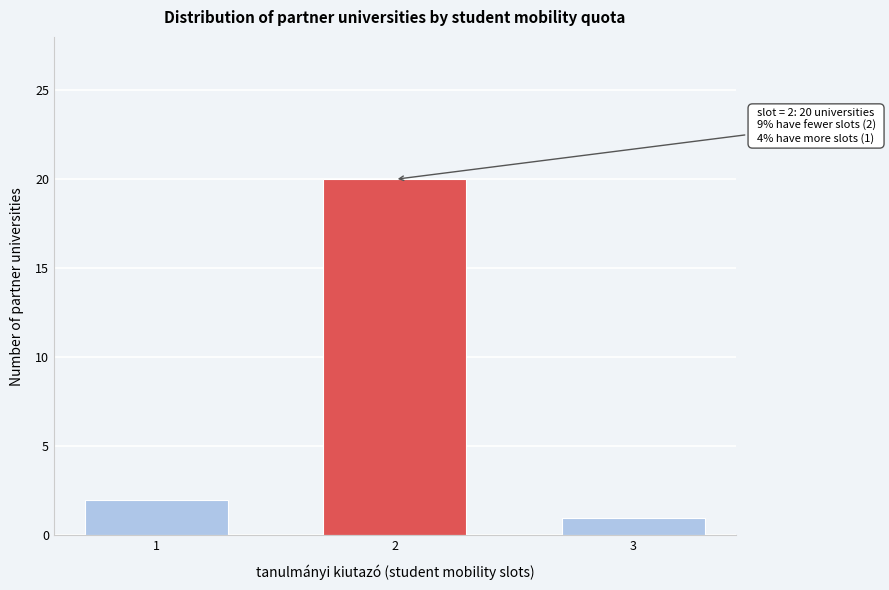

Reading left to right, list all the values displayed in this chart.

1=2	2=20	3=1